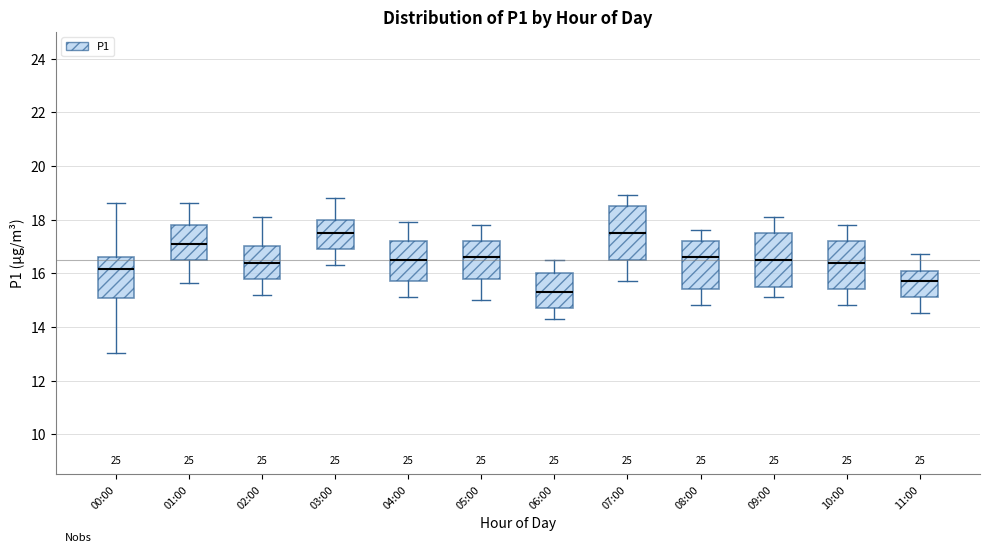

Reading left to right, read every box against the y-axis: the position of its median line, the range the box covers, and the ends of its whiskers. The values are not printed on the chart, so give them approximately, as read against the axis.

00:00: median 16.2, box 15.0 to 16.6, whiskers 13.0 to 18.6
01:00: median 17.2, box 16.6 to 17.8, whiskers 15.6 to 18.6
02:00: median 16.4, box 15.8 to 17.0, whiskers 15.2 to 18.2
03:00: median 17.6, box 17.0 to 18.0, whiskers 16.4 to 18.8
04:00: median 16.6, box 15.8 to 17.2, whiskers 15.2 to 18.0
05:00: median 16.6, box 15.8 to 17.2, whiskers 15.0 to 17.8
06:00: median 15.4, box 14.8 to 16.0, whiskers 14.4 to 16.6
07:00: median 17.6, box 16.6 to 18.6, whiskers 15.8 to 19.0
08:00: median 16.6, box 15.4 to 17.2, whiskers 14.8 to 17.6
09:00: median 16.6, box 15.6 to 17.6, whiskers 15.2 to 18.2
10:00: median 16.4, box 15.4 to 17.2, whiskers 14.8 to 17.8
11:00: median 15.8, box 15.2 to 16.2, whiskers 14.6 to 16.8